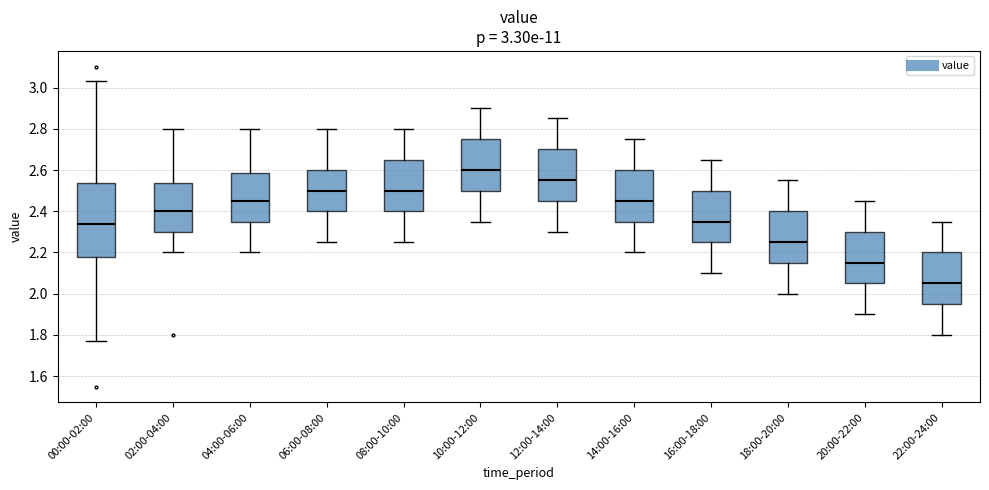

Comparing the boxes themselves (not the whiskers), which one is the tallest?

00:00-02:00